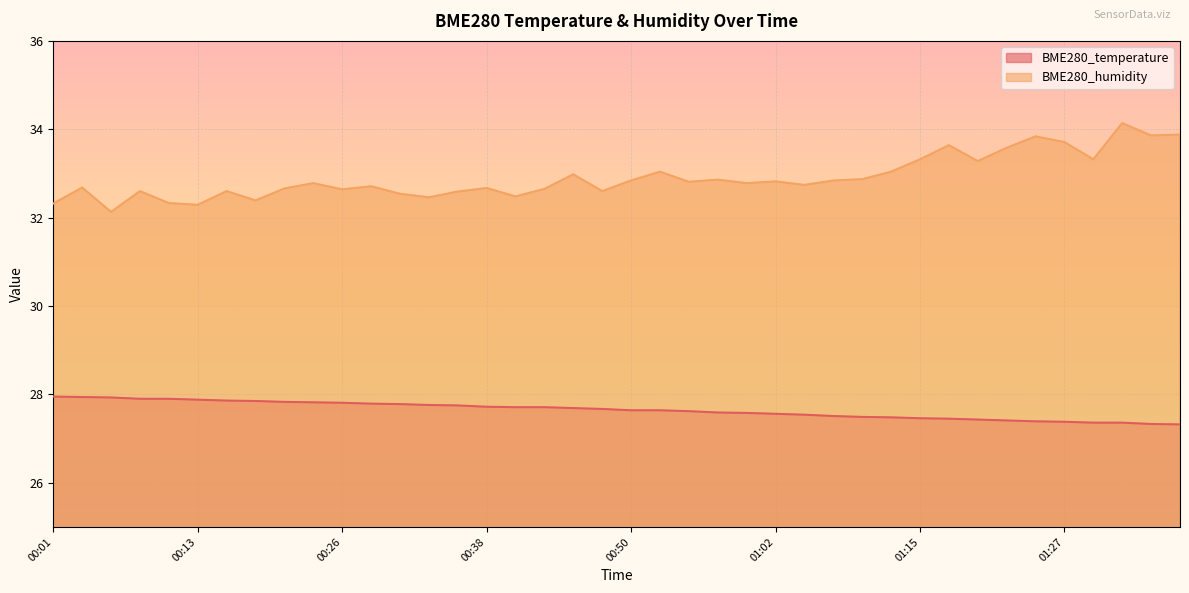

What is the difference between the BME280_temperature values at 00:13 and 00:06?

0.1